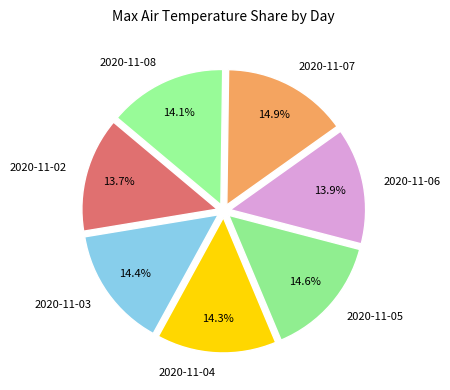

What portion of the pie excludes 2020-11-05?

85.4%